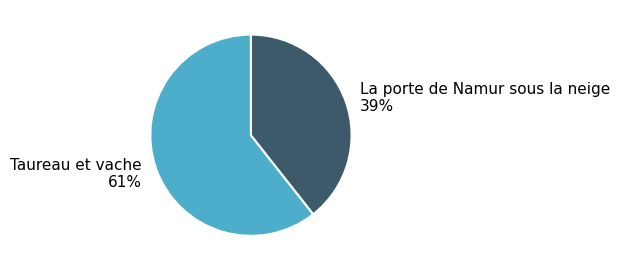

Is it true that La porte de Namur sous la neige is 29% of the pie?

False